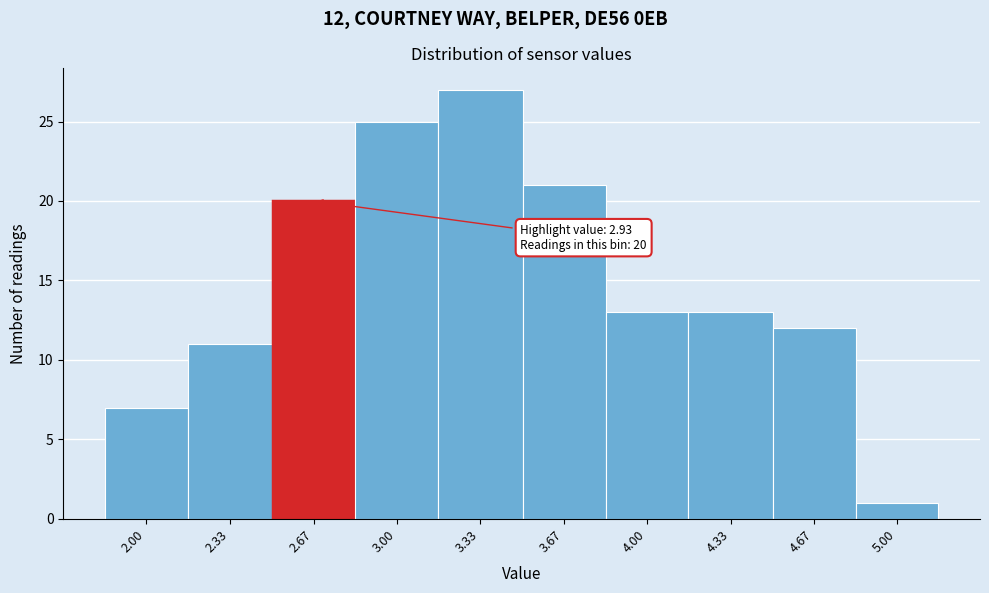

Reading left to right, what are all the values shown in this chart?

2.00=7	2.33=11	2.67=20	3.00=25	3.33=27	3.67=21	4.00=13	4.33=13	4.67=12	5.00=1